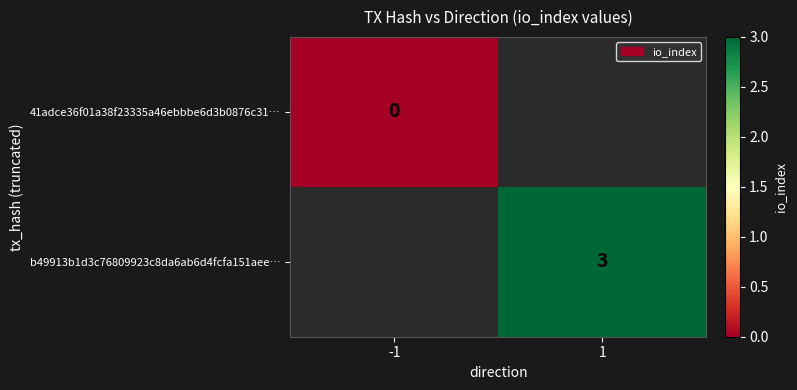

What is the greatest value displayed?

3.0